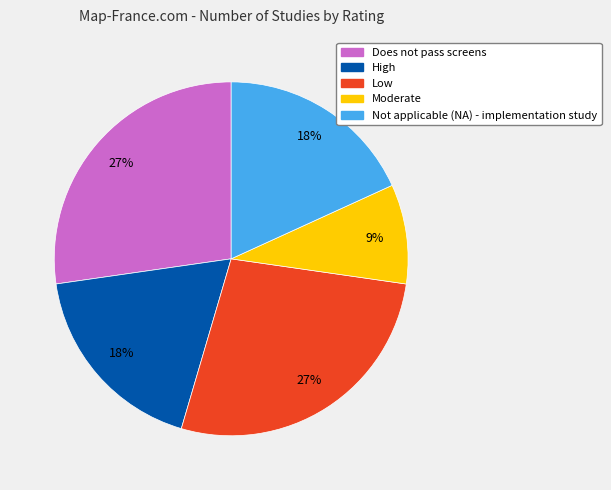

To the nearest percent, what portion does Not applicable (NA) - implementation study represent?

18%